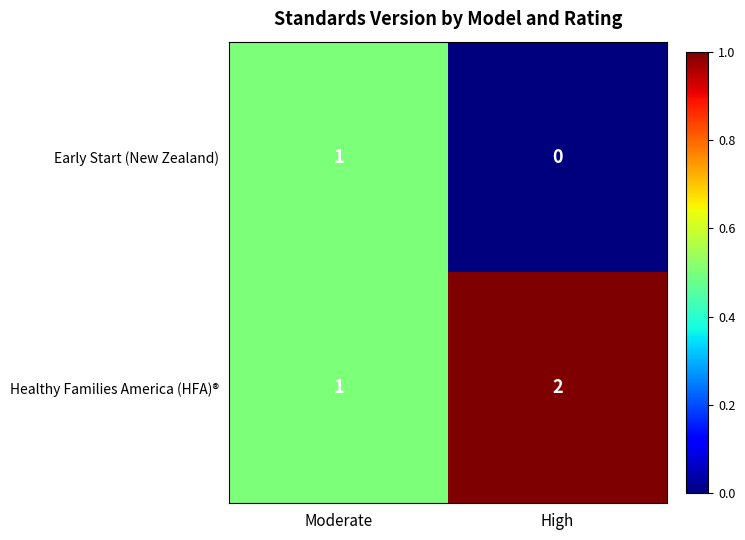

True or false: Healthy Families America (HFA)® has a value of 1 at Moderate.

True